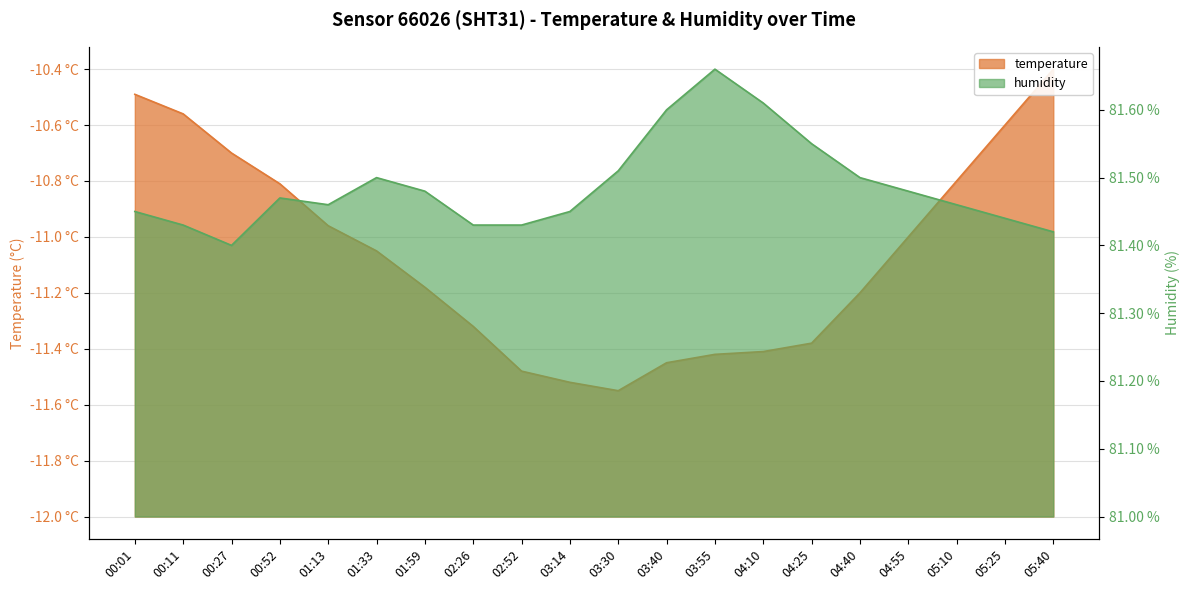

In humidity, how many points are lower than both neighbors (excluding endpoints)?

2